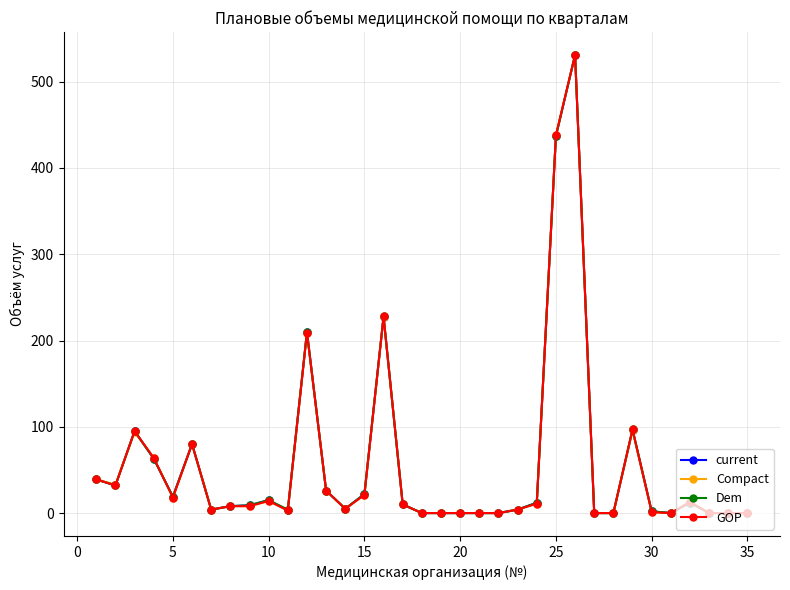

Rank the series by their average value, from highest to lowest.

Dem, current, GOP, Compact